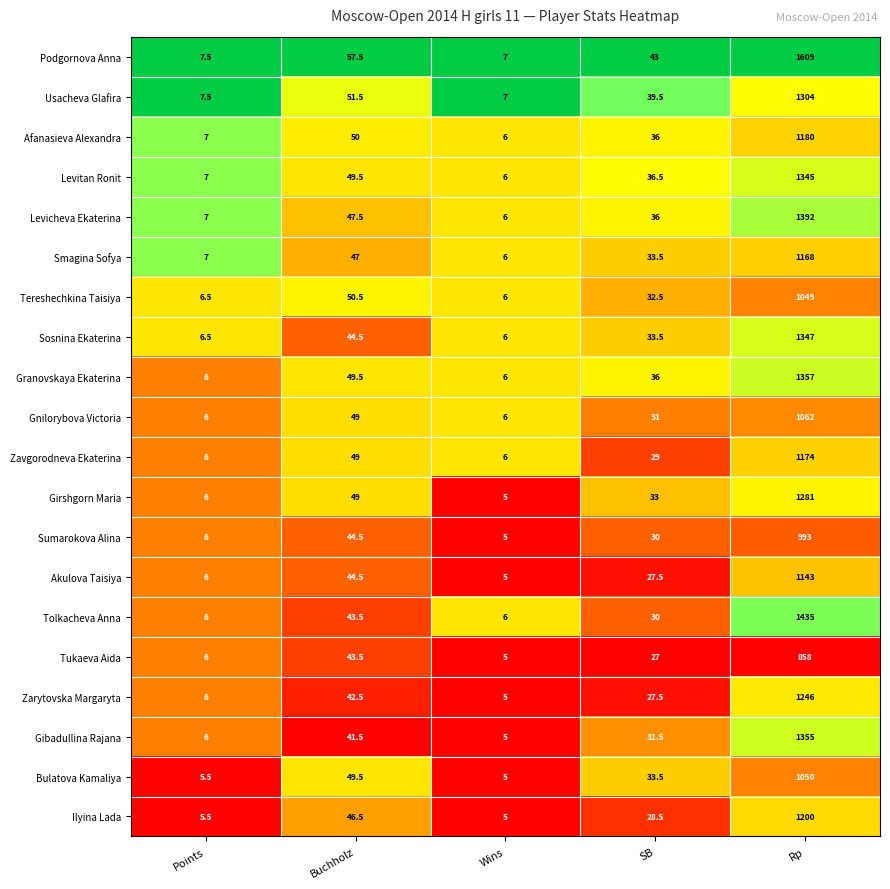

Which label corresponds to the largest value in the chart?

Rp